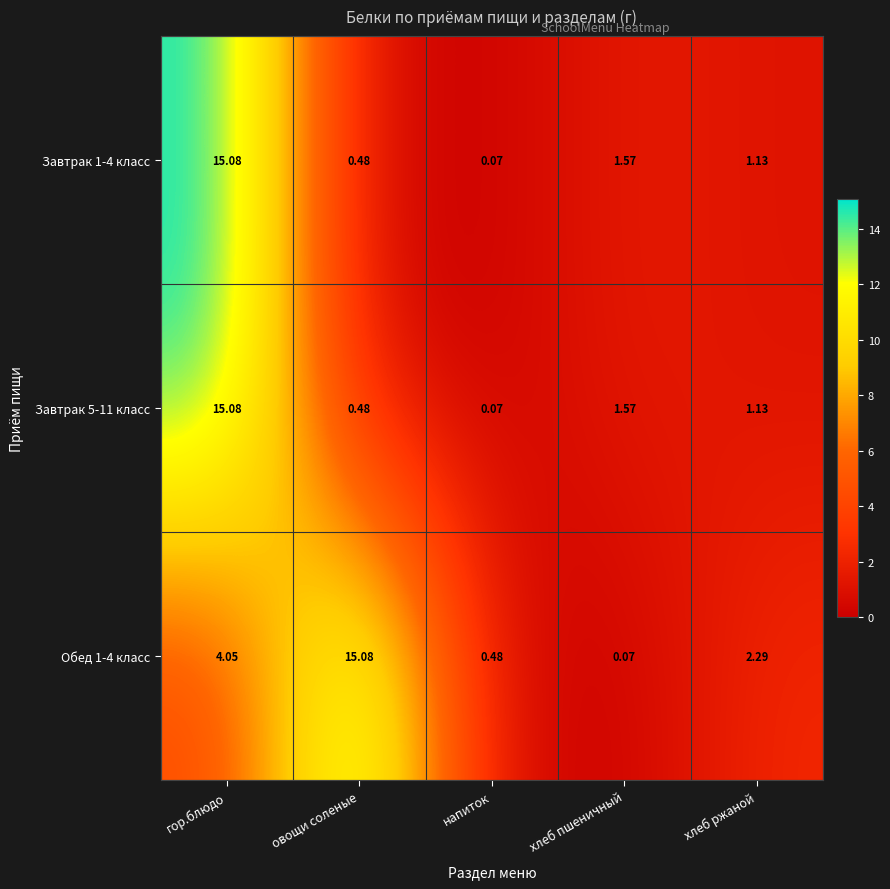

What is the total value across all series at хлеб пшеничный?

3.2